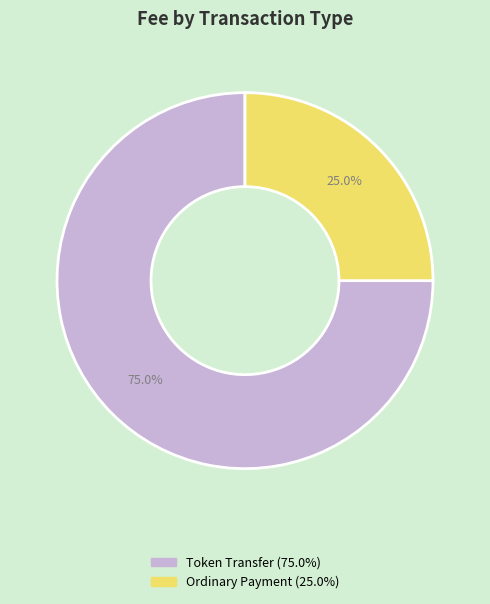

True or false: Token Transfer accounts for 75% of the total.

True